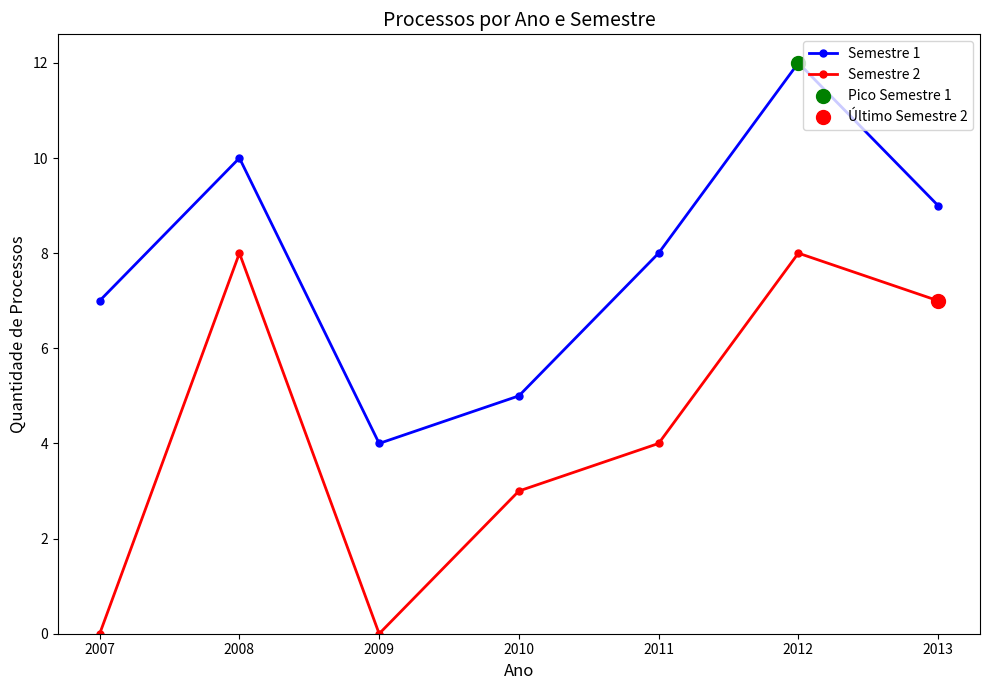

What is the total value across all series at 2010?

8